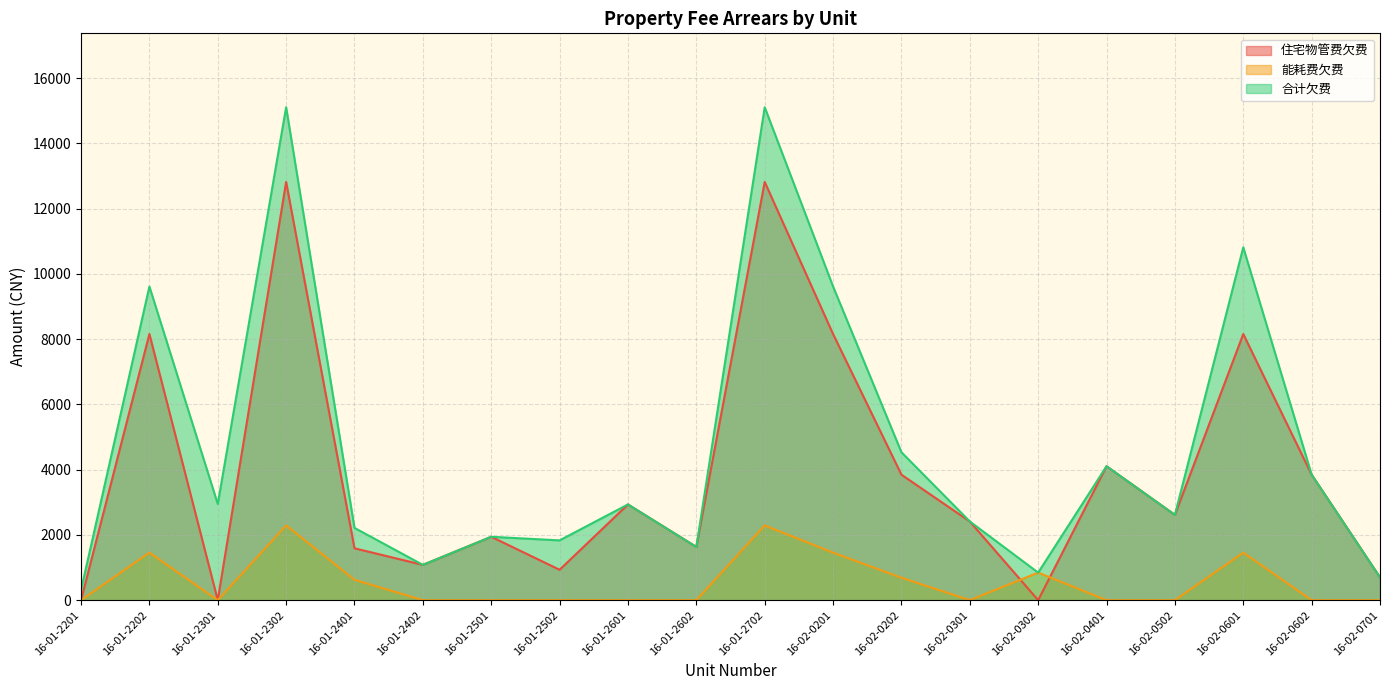

Rank the categories by 住宅物管费欠费 value from highest to lowest.

16-01-2302, 16-01-2702, 16-01-2202, 16-02-0201, 16-02-0601, 16-02-0401, 16-02-0602, 16-02-0202, 16-01-2601, 16-02-0502, 16-02-0301, 16-01-2501, 16-01-2602, 16-01-2401, 16-01-2402, 16-01-2502, 16-02-0701, 16-01-2201, 16-01-2301, 16-02-0302